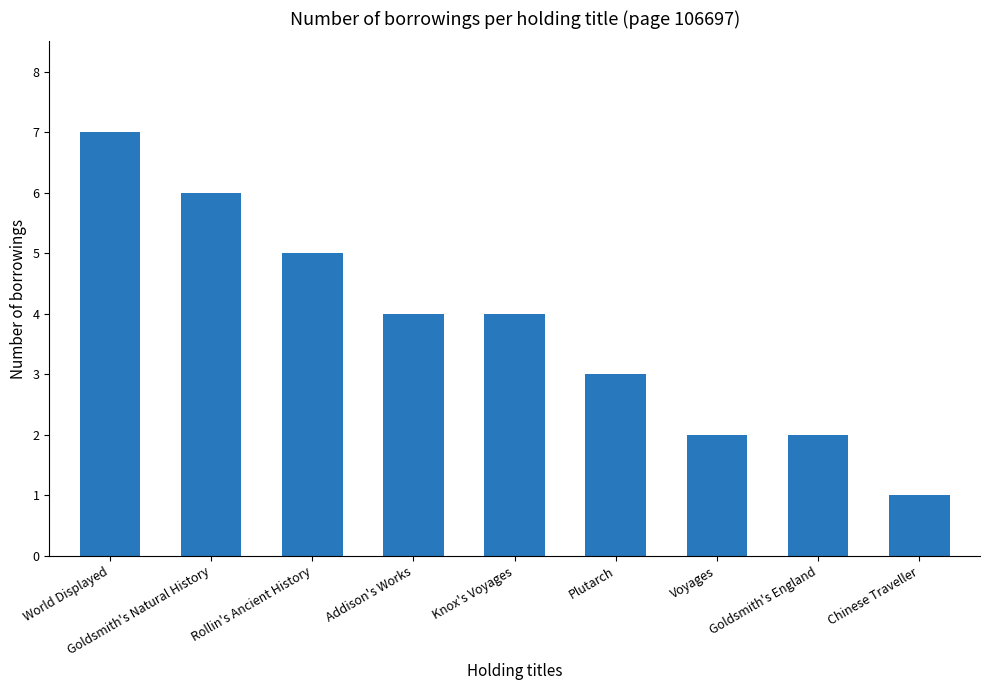

Is it true that the value at Knox's Voyages is 7?

False